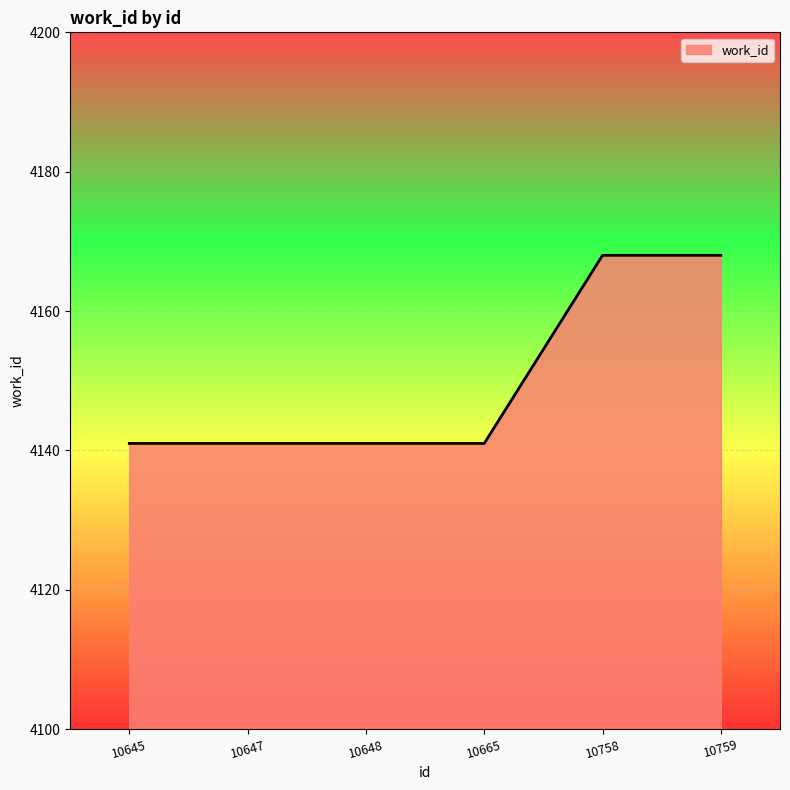

True or false: the data has more than 2 interior local peaks.

False